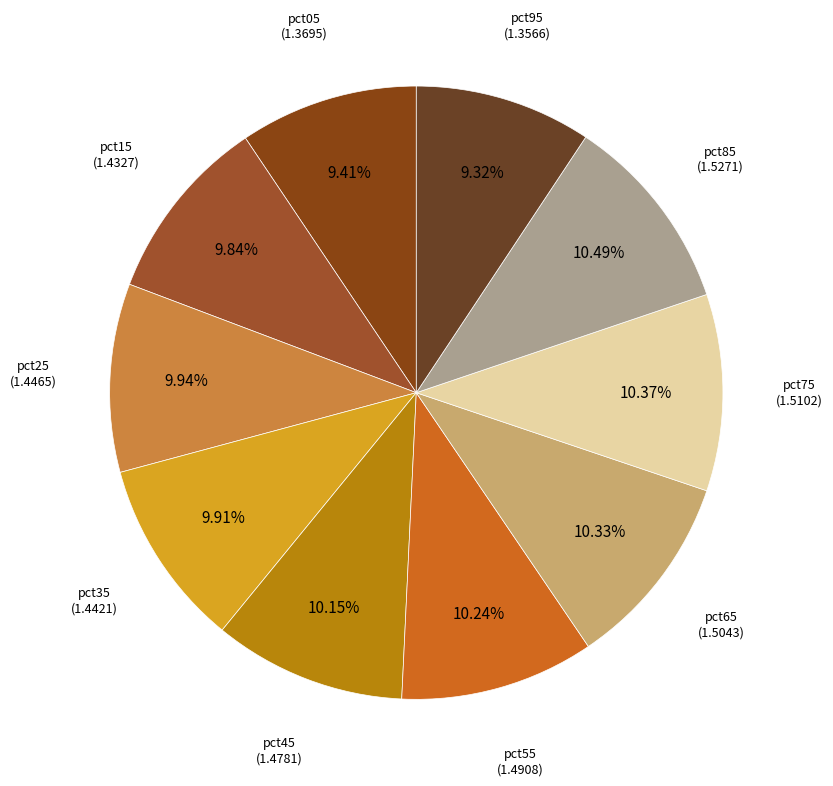

How many slices are in this pie chart?

10